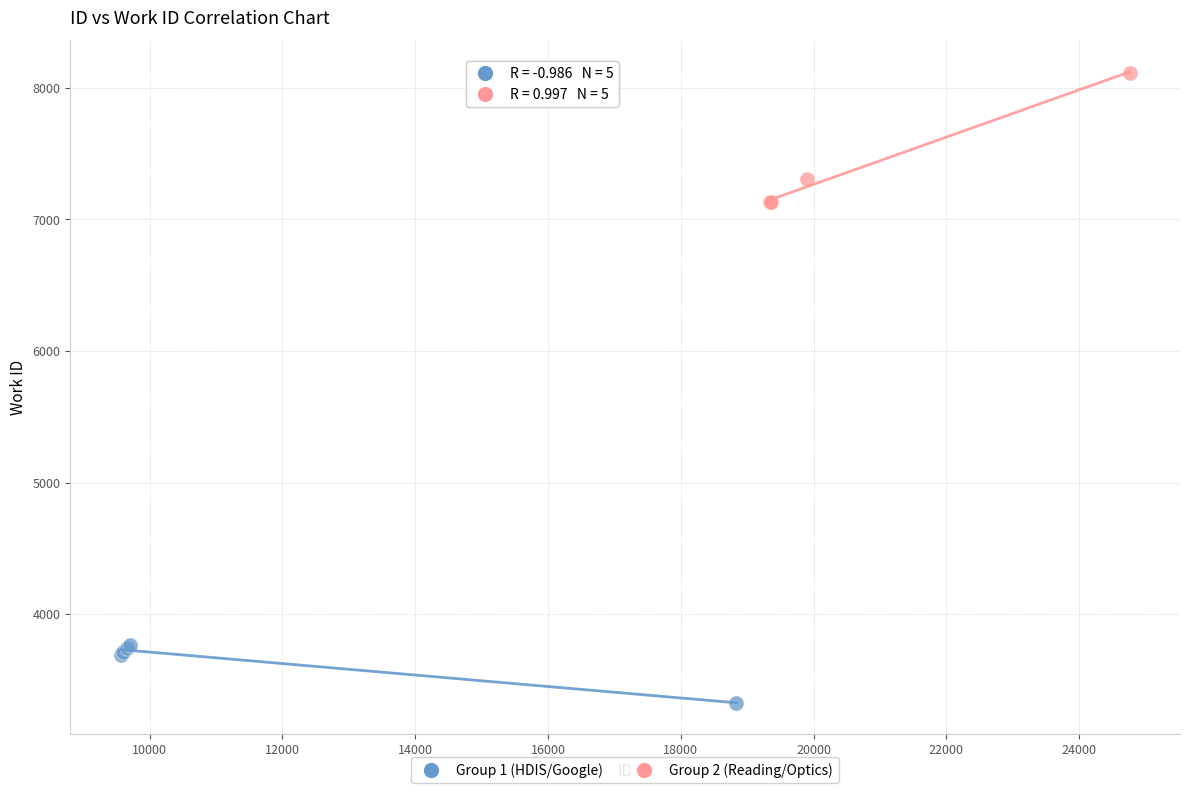

Which series contains the highest Y value?

Group 2 (Reading/Optics)